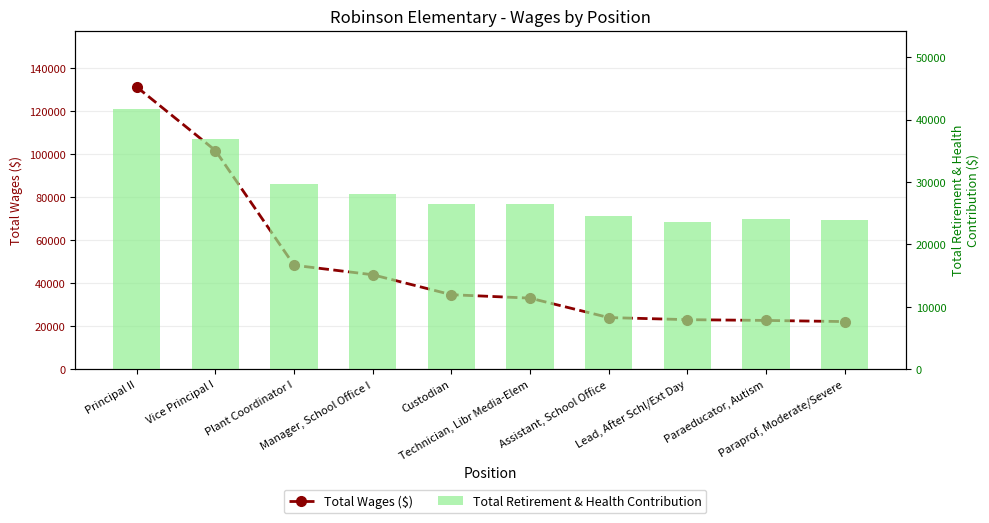

At which label is Total Retirement & Health Contribution closest to 32679?

Plant Coordinator I